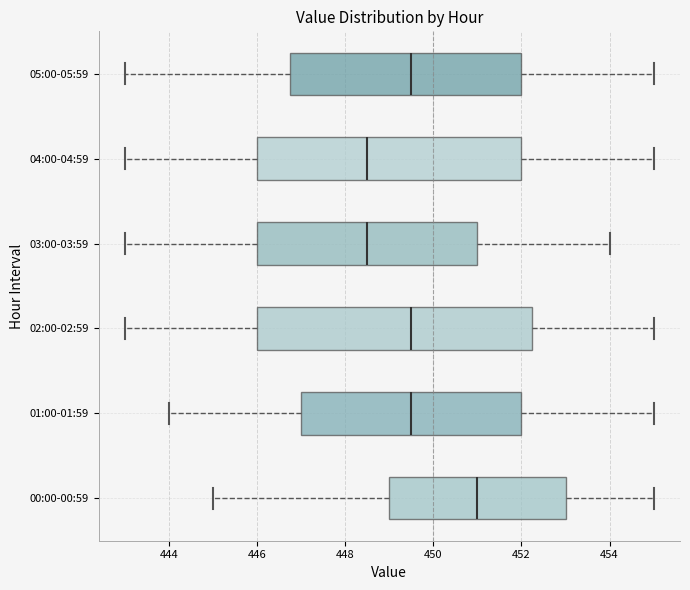

Which box's median line is the furthest to the right?

00:00-00:59